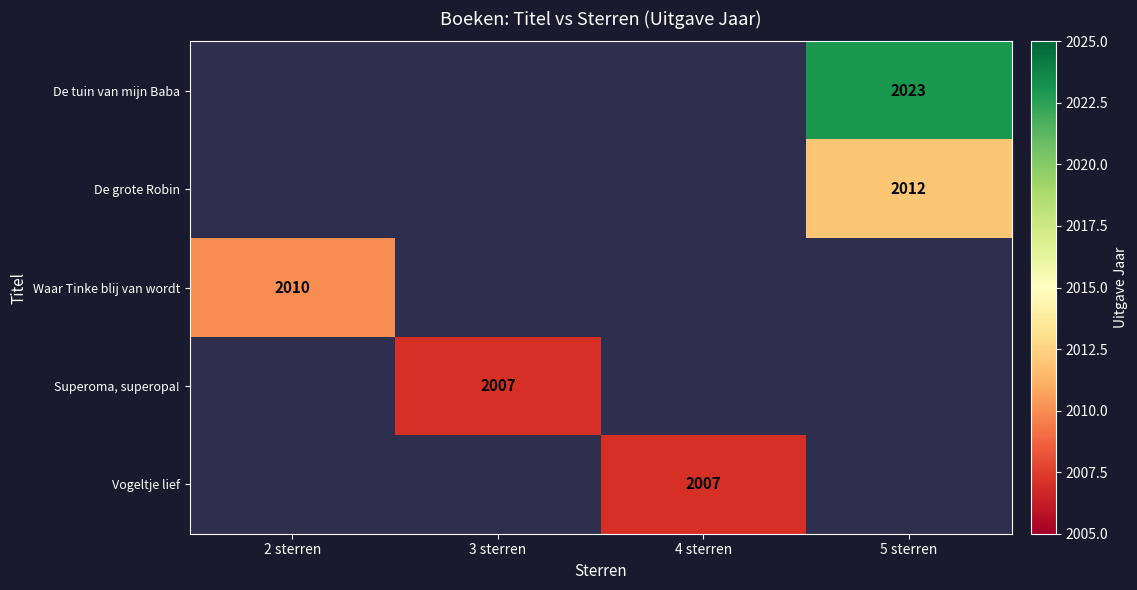

The value of Superoma, superopa! at 3 sterren is 584. True or false?

False